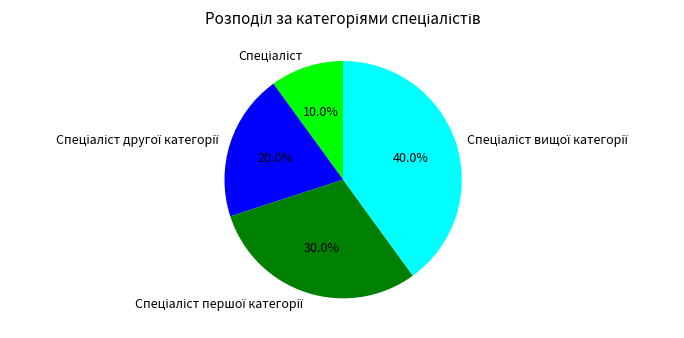

How many segments does this pie chart have?

4